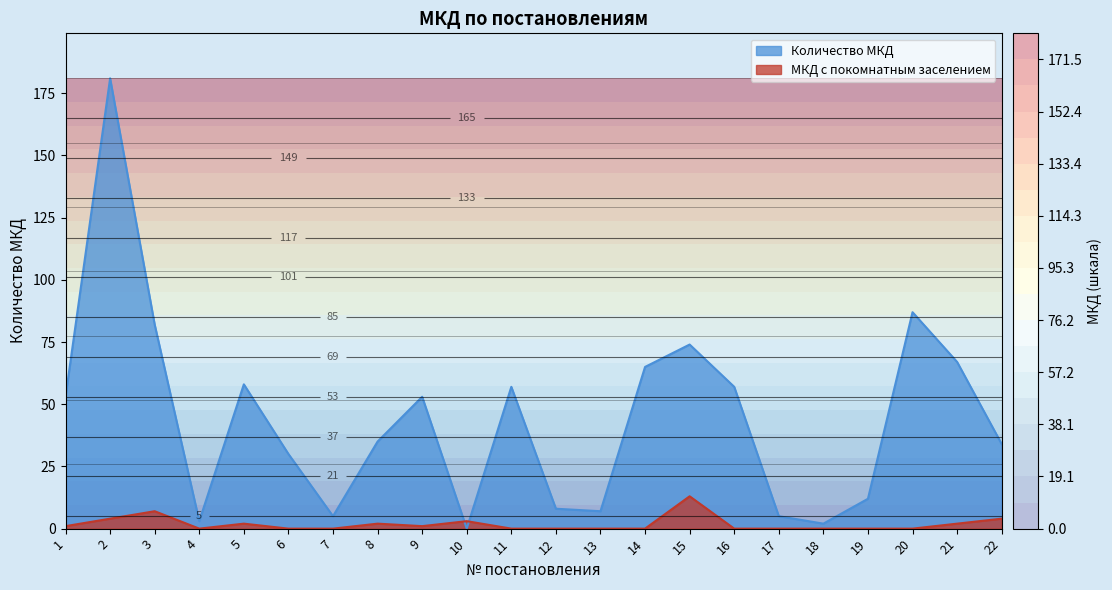

How many interior local peaks does the МКД с покомнатным заселением series have?

5